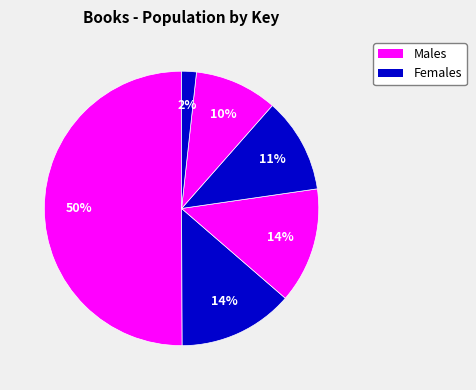

How many slices are in this pie chart?

6